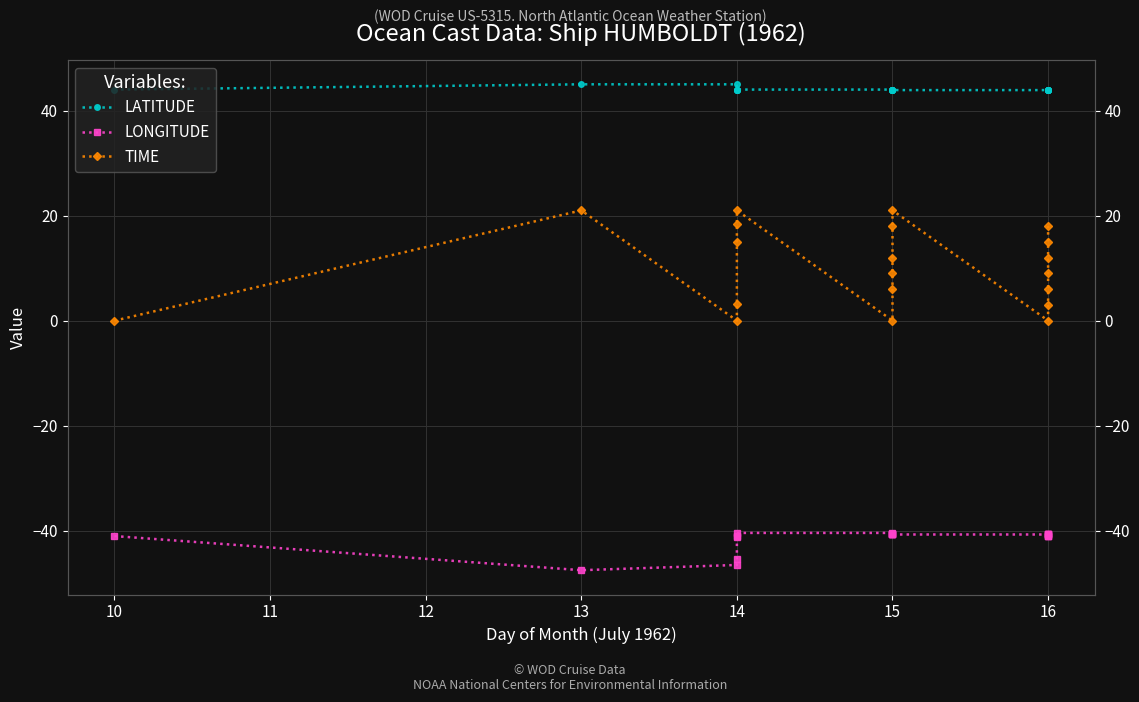

Rank the series by their maximum value, from lowest to highest.

LONGITUDE, TIME, LATITUDE